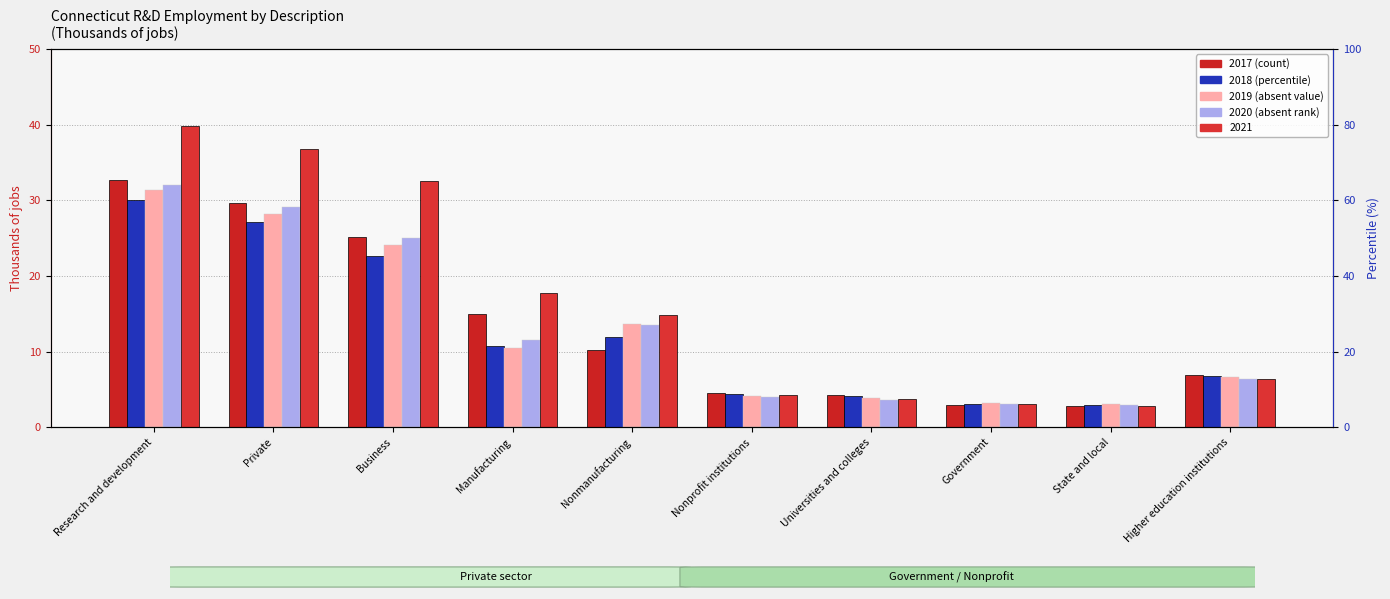

Reading left to right, list all the values displayed in this chart.

2017: 32.7	29.7	25.2	15.0	10.2	4.5	4.3	2.9	2.8	6.9
2018: 30.1	27.1	22.7	10.8	11.9	4.4	4.1	3.0	2.9	6.8
2019: 31.4	28.2	24.1	10.5	13.6	4.1	3.8	3.2	3.1	6.7
2020: 32.0	29.1	25.0	11.5	13.5	4.0	3.6	3.0	2.9	6.4
2021: 39.8	36.8	32.6	17.8	14.8	4.2	3.7	3.1	2.8	6.4